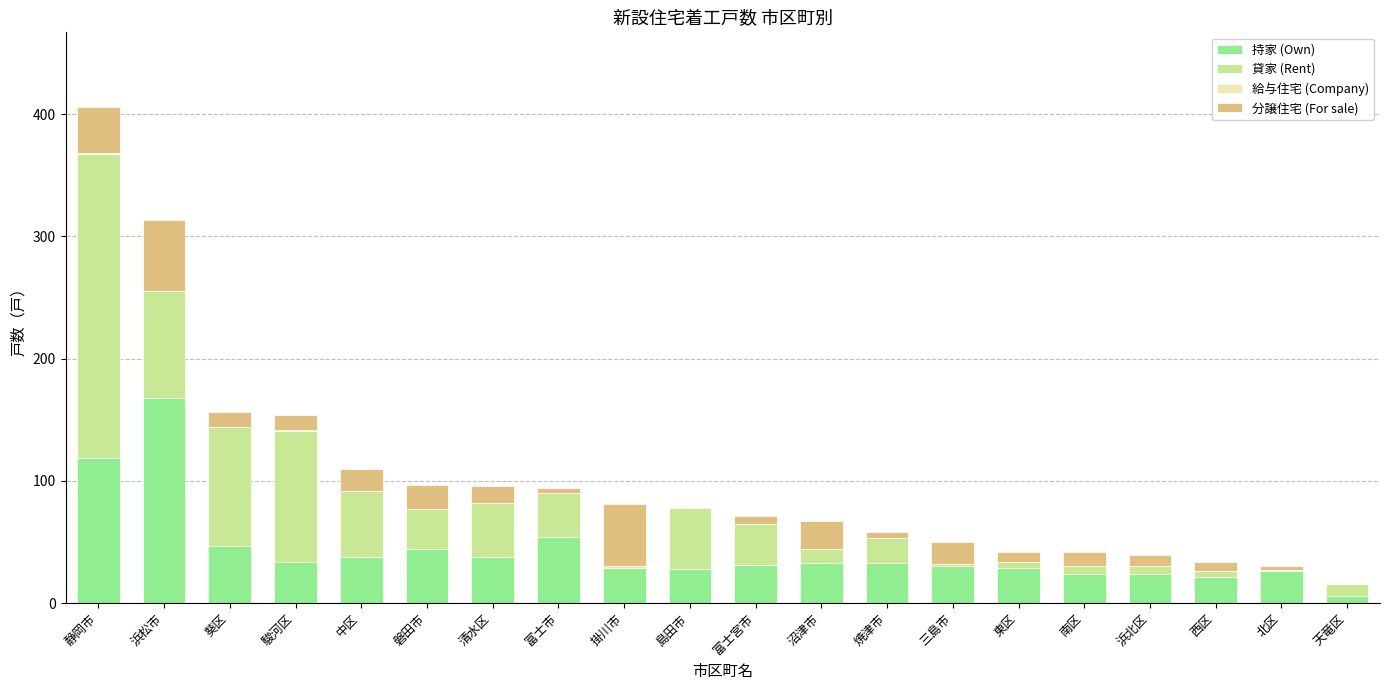

Does the chart contain stacked bars?

Yes